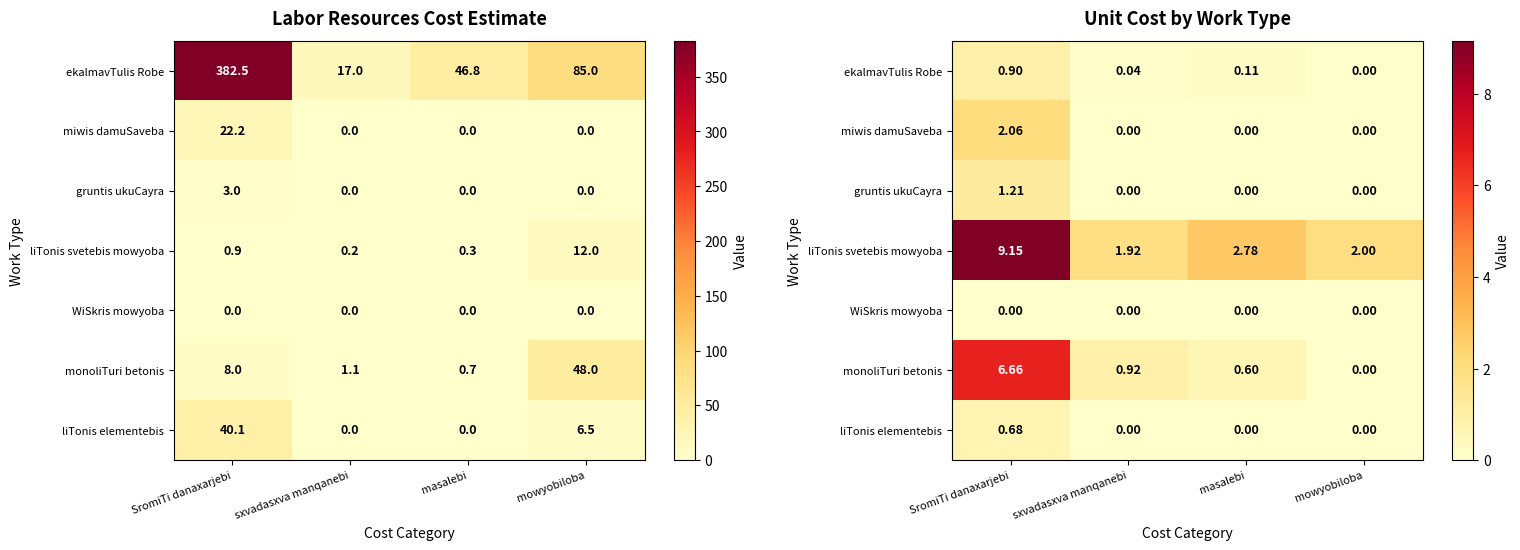

Rank the categories by miwis damuSaveba value from highest to lowest.

SromiTi danaxarjebi, sxvadasxva manqanebi, masalebi, mowyobiloba